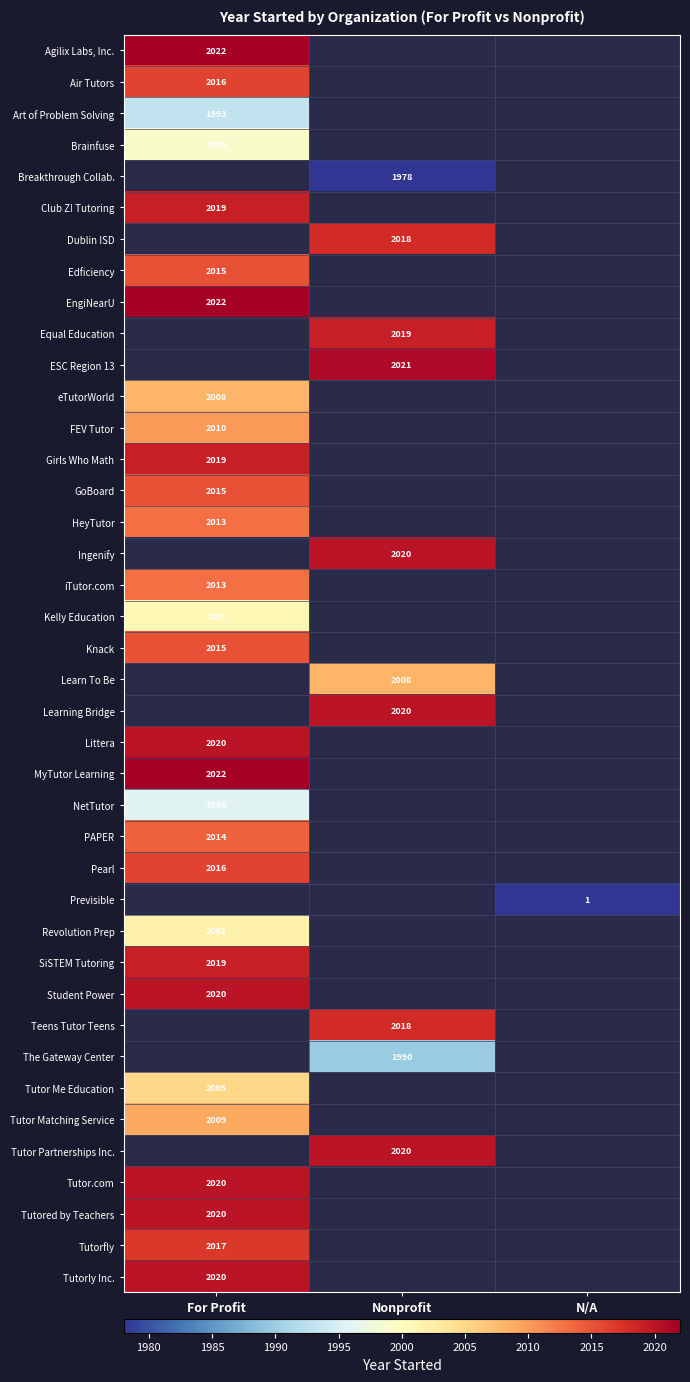

At how many categories does at least one series exceed 1265?

2